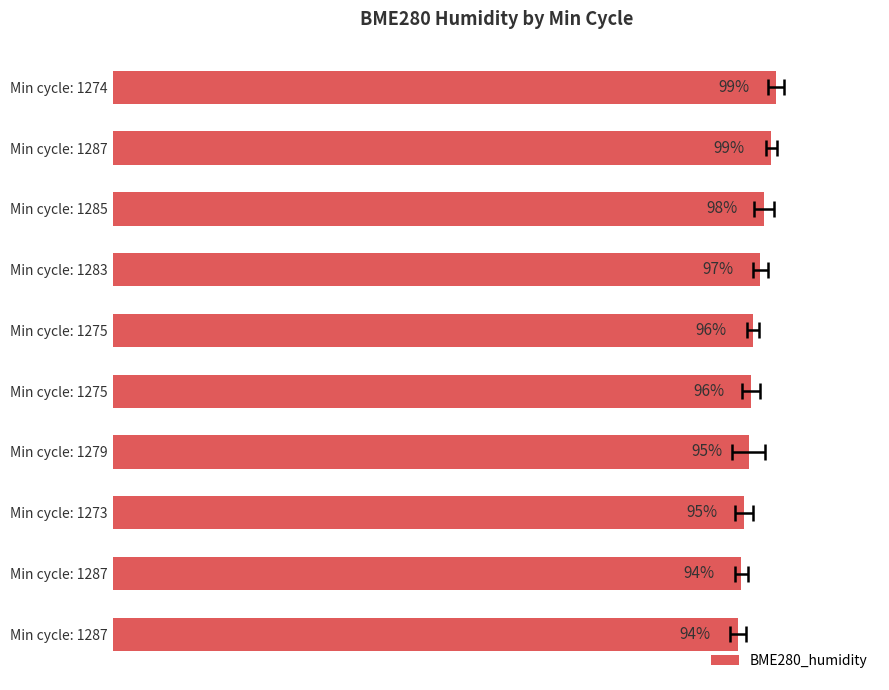

True or false: the data shows 54.3 at Min cycle: 1275.

False